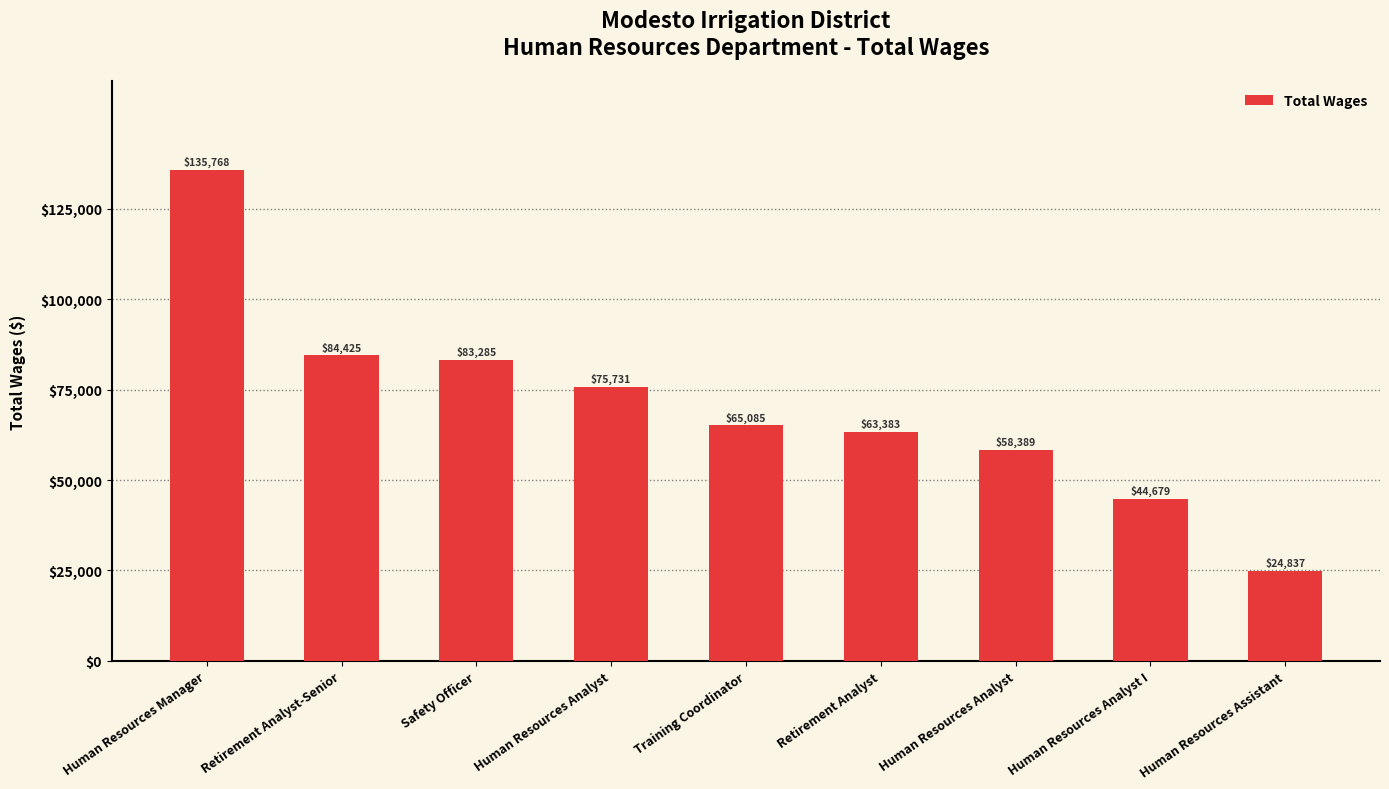

At which label does the data first exceed 65085?

Human Resources Manager